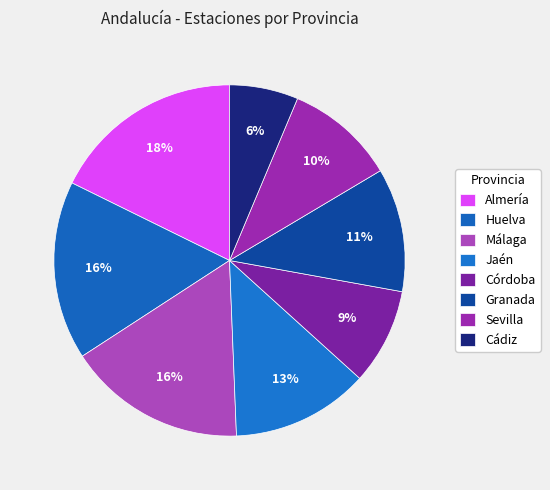

How many slices are in this pie chart?

8